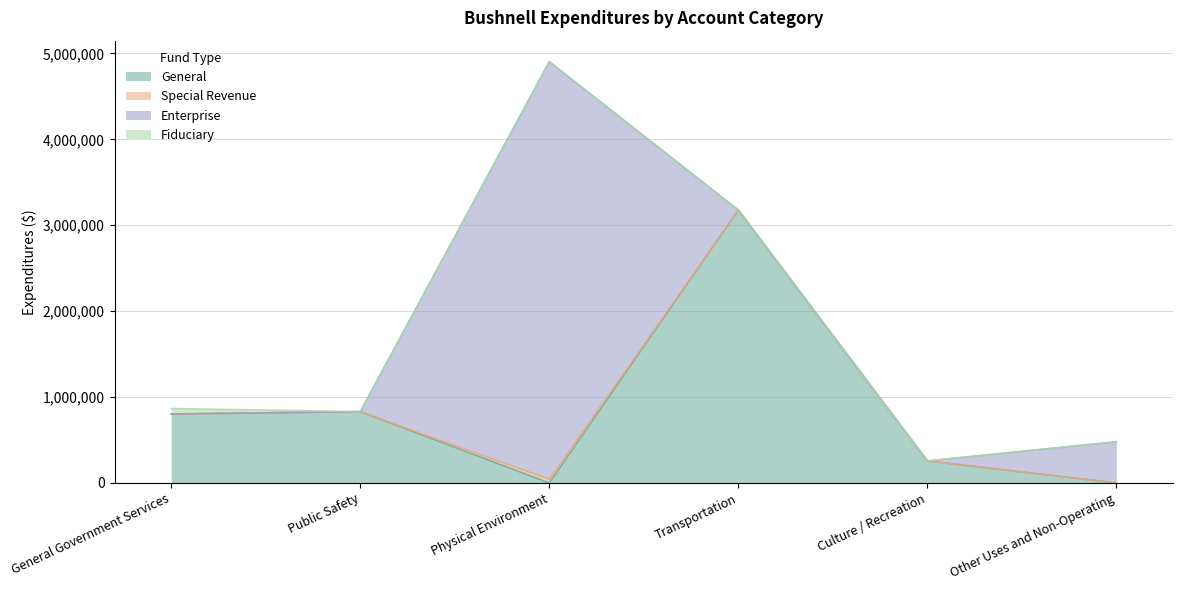

At which category does the chart reach its peak across all series?

Physical Environment